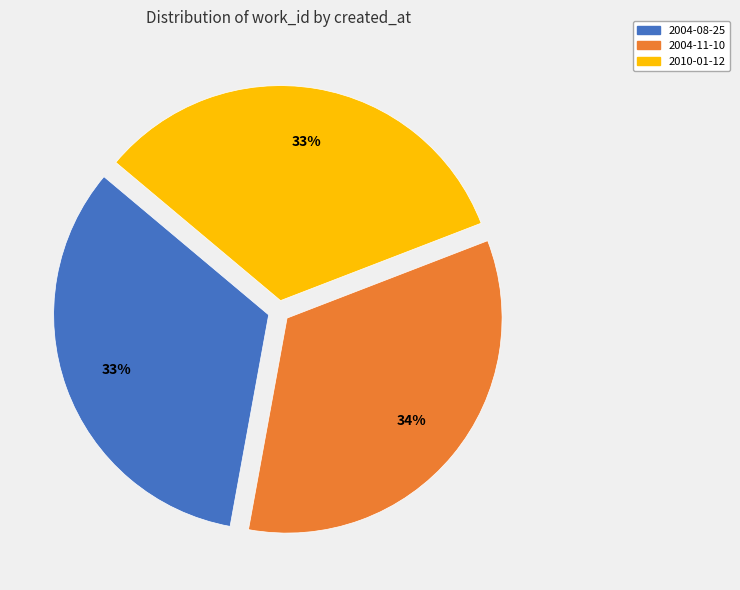

Combined, do 2004-11-10 and 2010-01-12 account for over 50%?

Yes